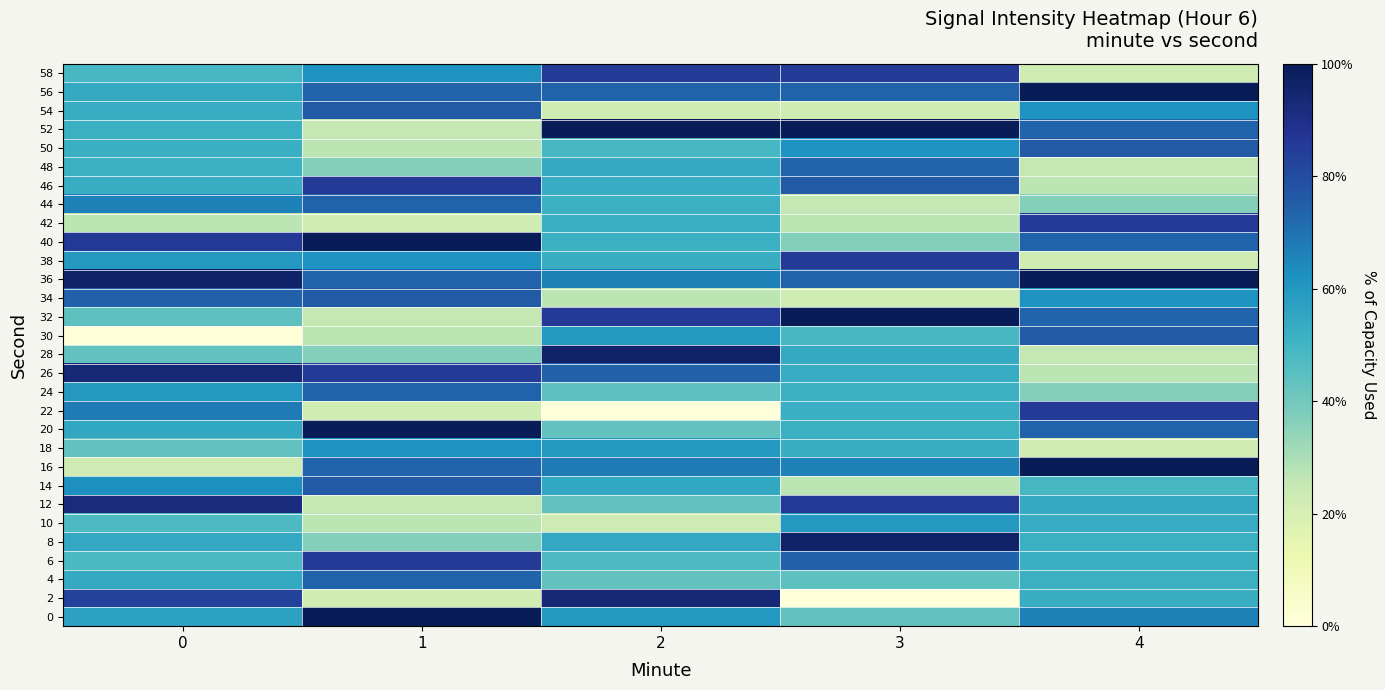

Reading left to right, what are all the values shown in this chart?

0: 0=56.9	1=100.0	2=60.1	3=43.0	4=66.4
2: 0=82.7	1=22.6	2=93.5	3=0.0	4=52.7
4: 0=54.0	1=73.6	2=43.0	3=43.9	4=51.7
6: 0=48.1	1=85.2	2=47.5	3=74.1	4=52.2
8: 0=54.6	1=36.7	2=54.6	3=96.3	4=51.9
10: 0=47.5	1=26.7	2=22.9	3=60.1	4=53.4
12: 0=91.9	1=25.8	2=43.3	3=85.6	4=54.0
14: 0=62.7	1=76.1	2=54.8	3=26.8	4=48.4
16: 0=22.9	1=73.2	2=67.6	3=66.4	4=100.0
18: 0=43.3	1=62.0	2=60.1	3=52.7	4=22.6
20: 0=54.8	1=100.0	2=43.0	3=51.7	4=73.6
22: 0=67.6	1=22.6	2=0.0	3=52.2	4=85.2
24: 0=60.1	1=73.6	2=43.9	3=51.9	4=36.7
26: 0=93.5	1=85.2	2=74.1	3=53.4	4=26.7
28: 0=43.0	1=36.7	2=96.3	3=54.0	4=25.8
30: 0=0.0	1=26.7	2=60.1	3=48.4	4=76.1
32: 0=43.9	1=25.8	2=85.6	3=100.0	4=73.2
34: 0=74.1	1=76.1	2=26.8	3=22.6	4=62.0
36: 0=96.3	1=73.2	2=66.4	3=73.6	4=100.0
38: 0=60.1	1=62.0	2=52.7	3=85.2	4=22.6
40: 0=85.6	1=100.0	2=51.7	3=36.7	4=73.6
42: 0=26.8	1=22.6	2=52.2	3=26.7	4=85.2
44: 0=66.4	1=73.6	2=51.9	3=25.8	4=36.7
46: 0=52.7	1=85.2	2=53.4	3=76.1	4=26.7
48: 0=51.7	1=36.7	2=54.0	3=73.2	4=25.8
50: 0=52.2	1=26.7	2=48.4	3=62.0	4=76.1
52: 0=51.9	1=25.8	2=100.0	3=100.0	4=73.2
54: 0=53.4	1=76.1	2=22.6	3=22.6	4=62.0
56: 0=54.0	1=73.2	2=73.6	3=73.6	4=100.0
58: 0=48.4	1=62.0	2=85.2	3=85.2	4=22.6